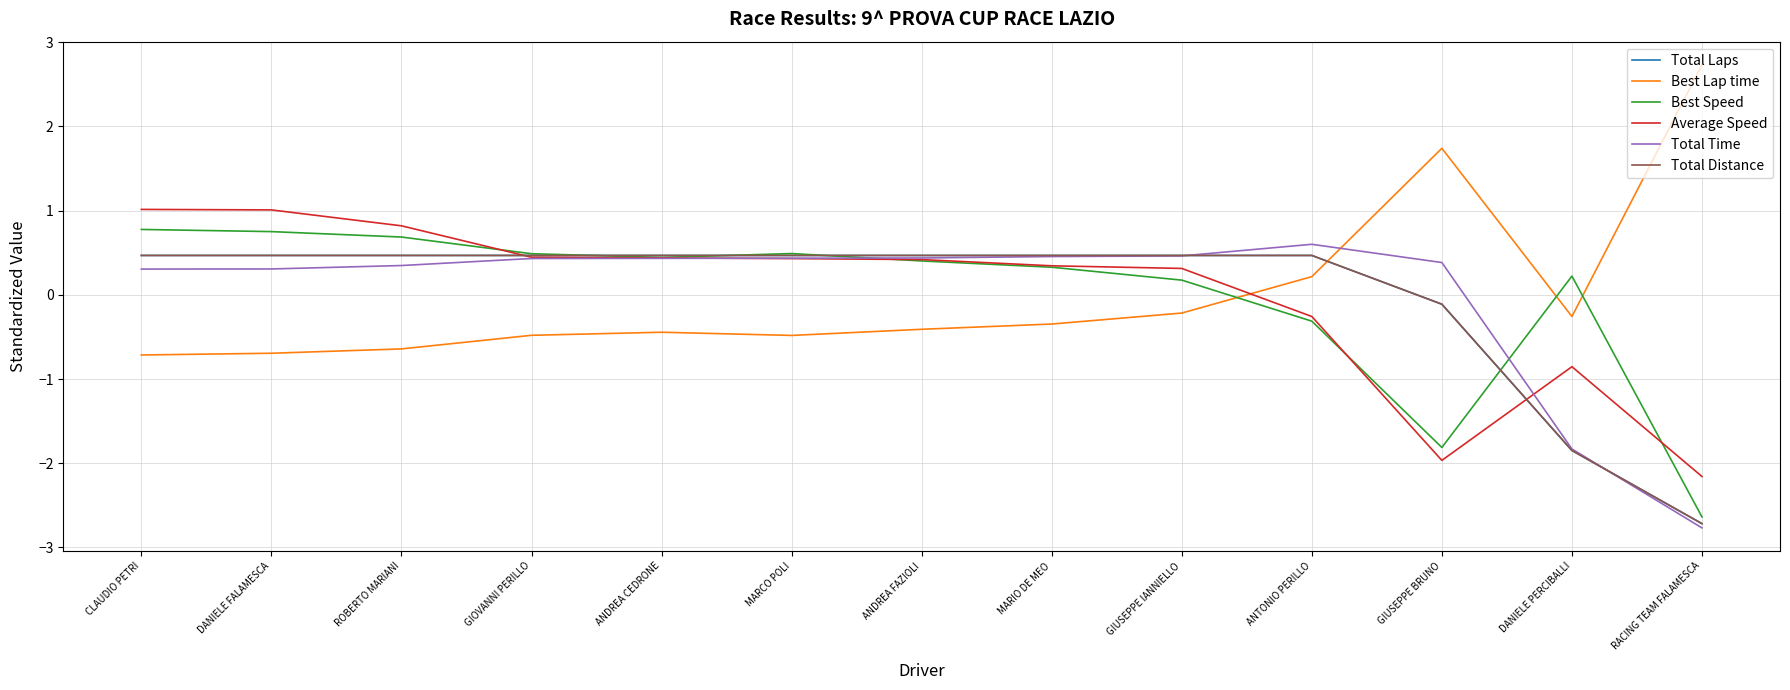

The Best Speed series shows 0.2 at ANDREA FAZIOLI. True or false?

False